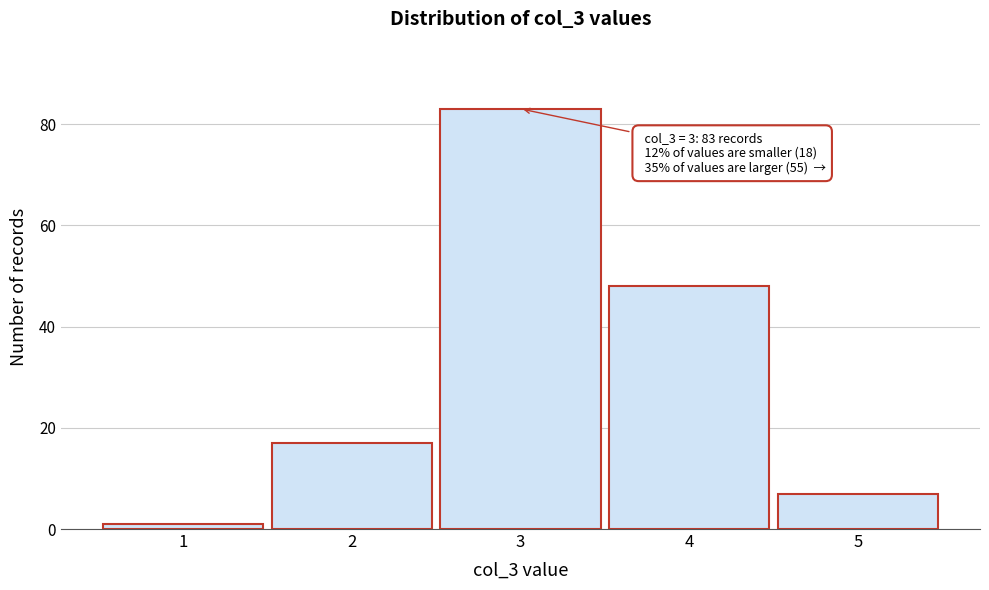

Reading left to right, list all the values displayed in this chart.

1	17	83	48	7